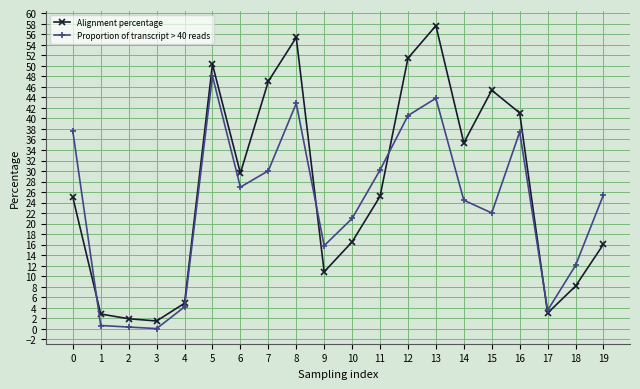

Which series has the largest total across all categories?

Alignment percentage